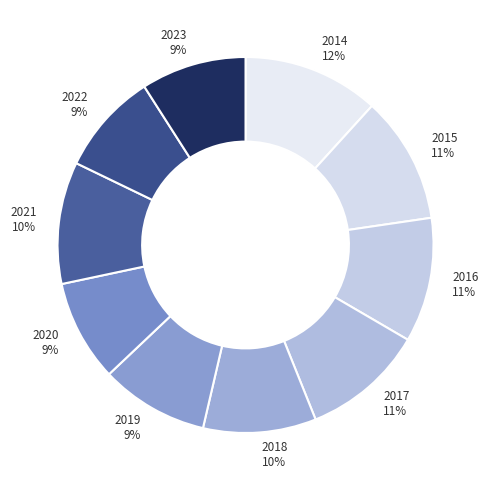

To the nearest percent, what is the combined percentage of 2019 9% and 2016 11%?

20%